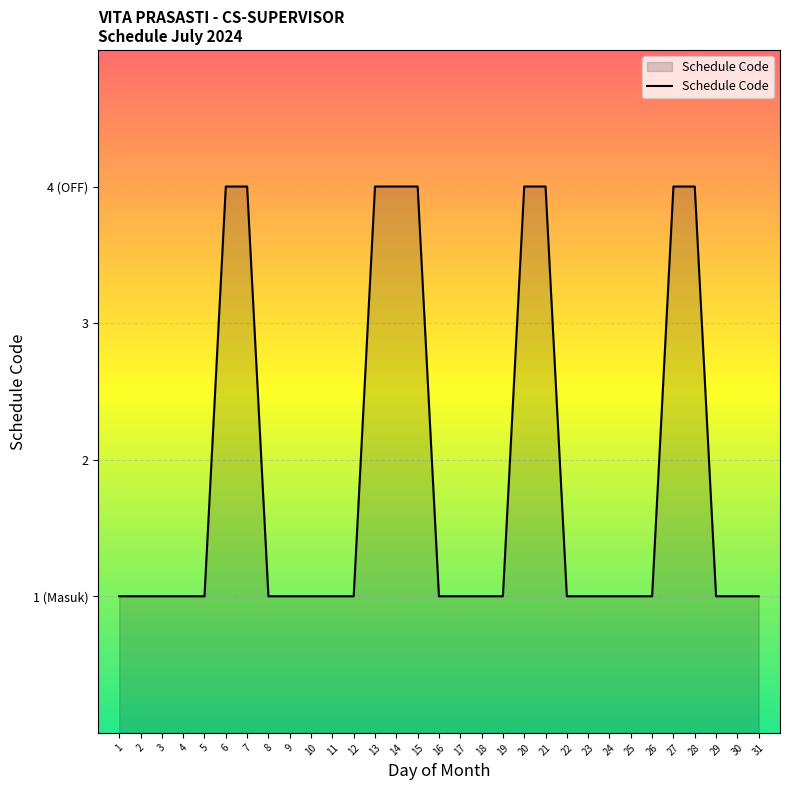

Is this an area chart (filled region under the line)?

Yes